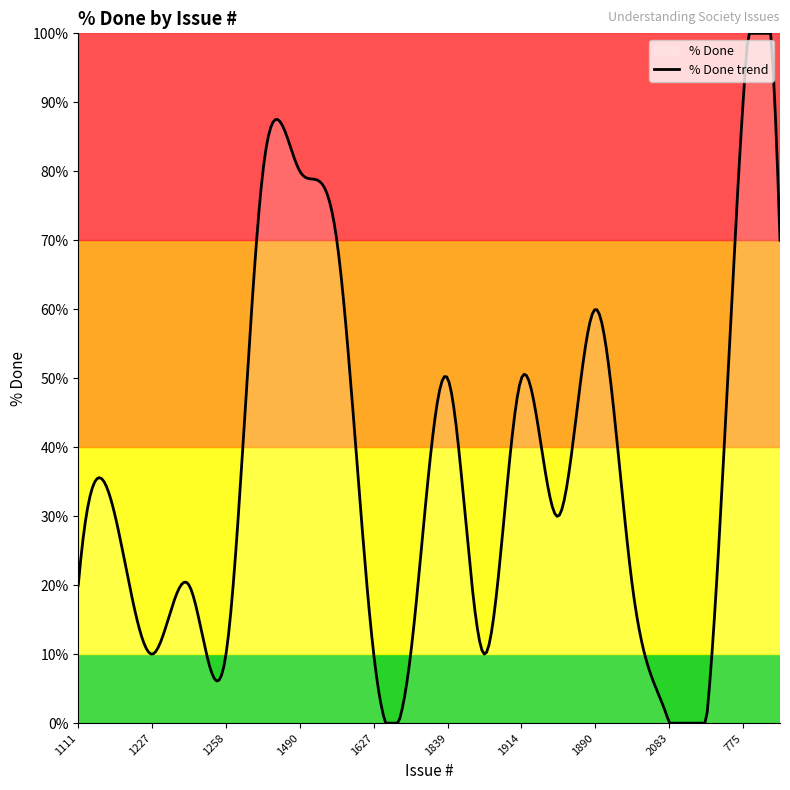

Between 1490 and 1246, which is larger?

1490